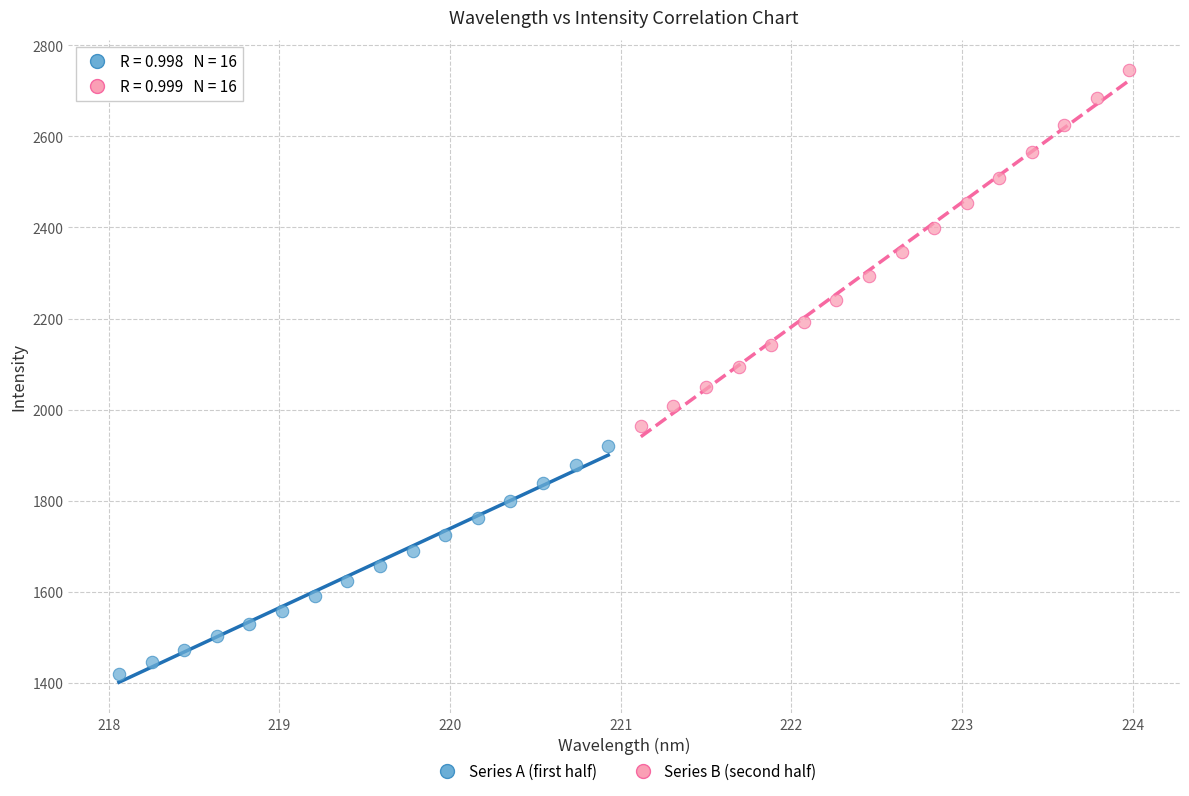

What are all the series names shown in the legend?

Series A (first half), Series B (second half)